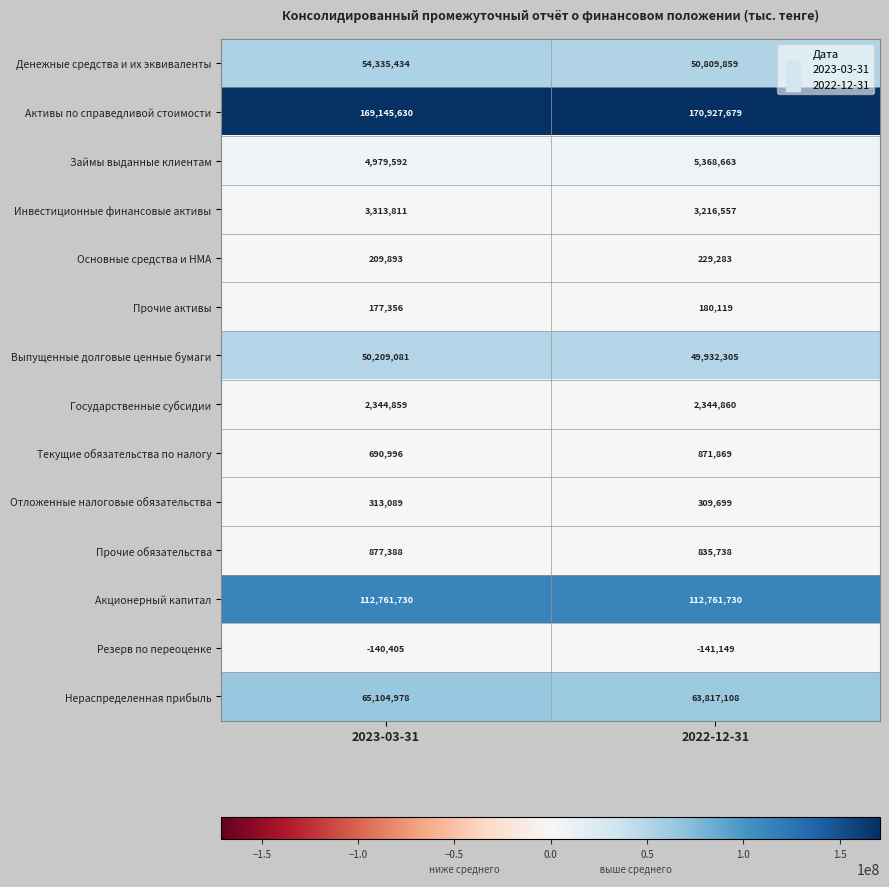

Count the number of data series in this chart.

14